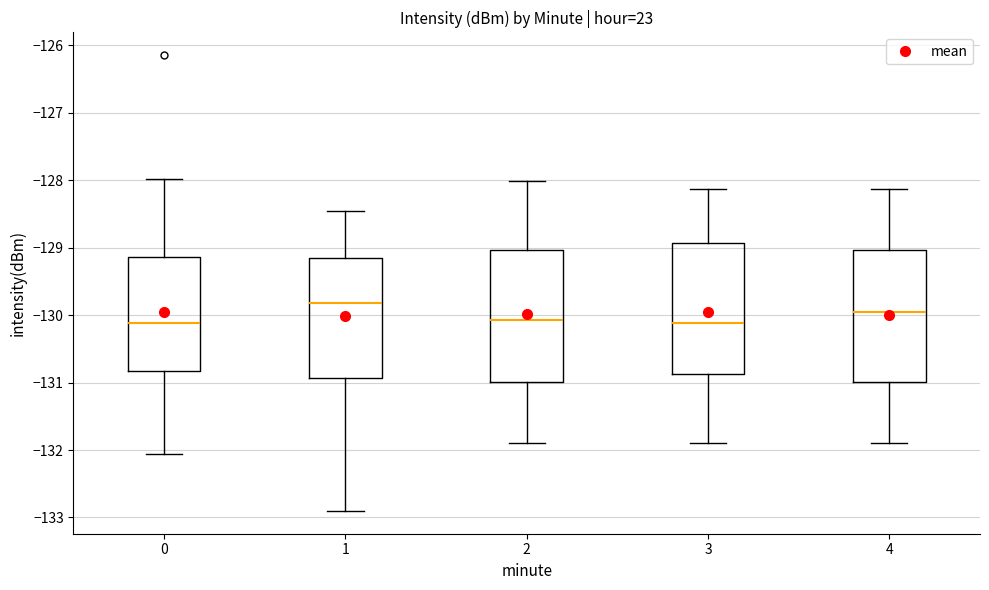

Where does the median line of the box at x = 0 sit on the y-axis? The values are not printed on the chart, so give them approximately, as read against the axis.

-130.1